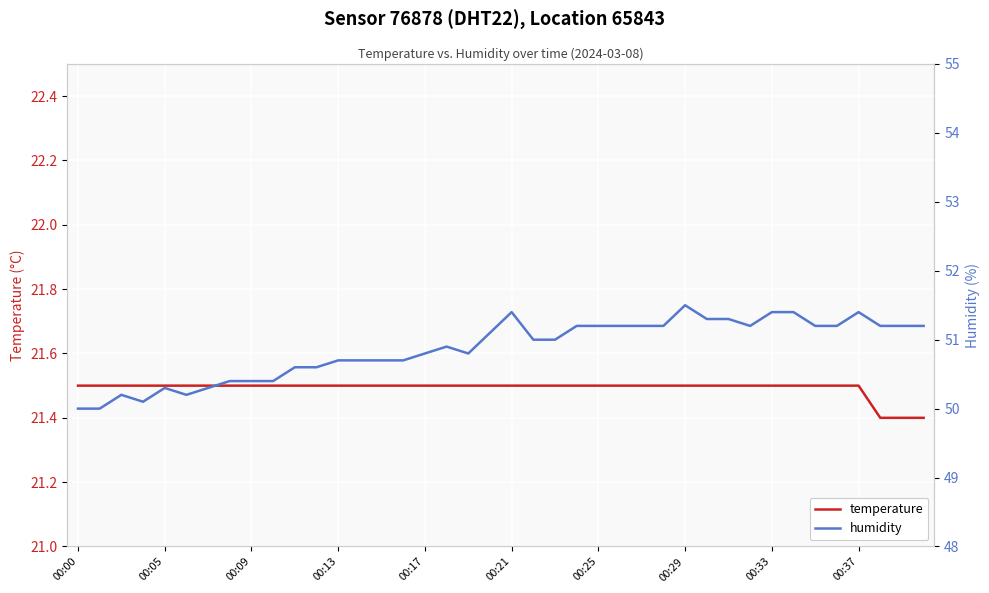

How many lines are shown in the chart?

2